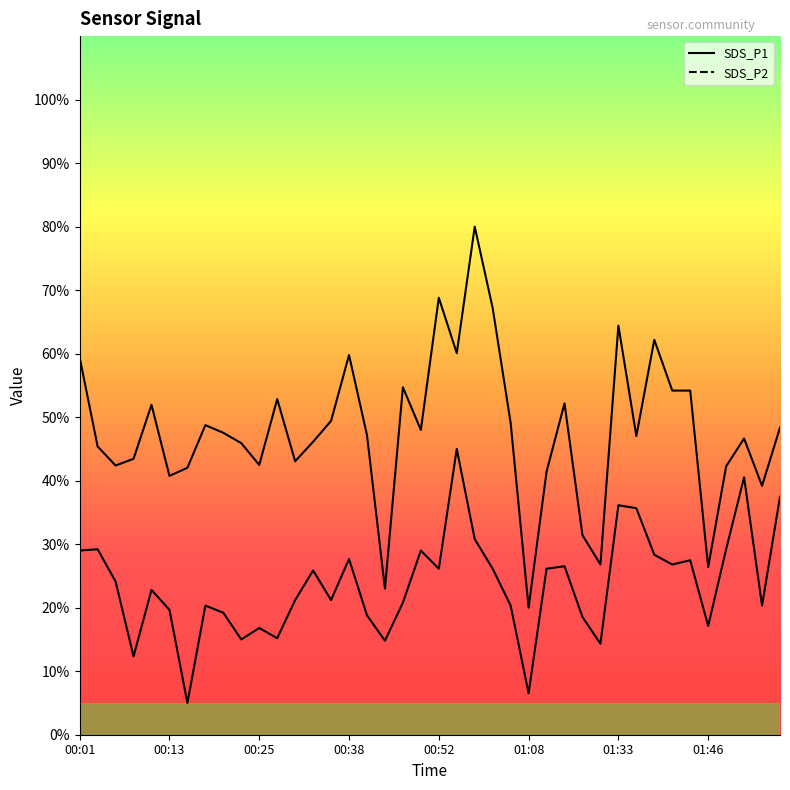

Count the number of data series in this chart.

2